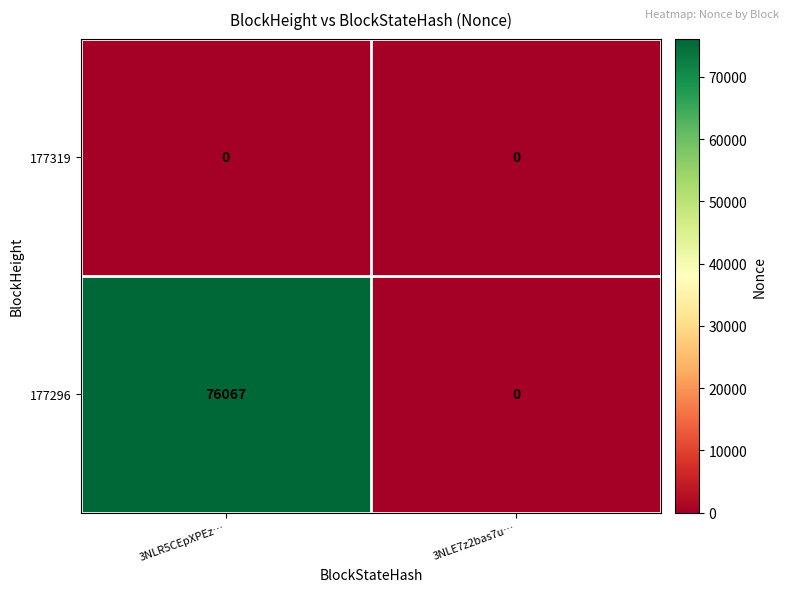

Read the 177296 value at 3NLR5CEpXPEz…, to the nearest 100.

76100